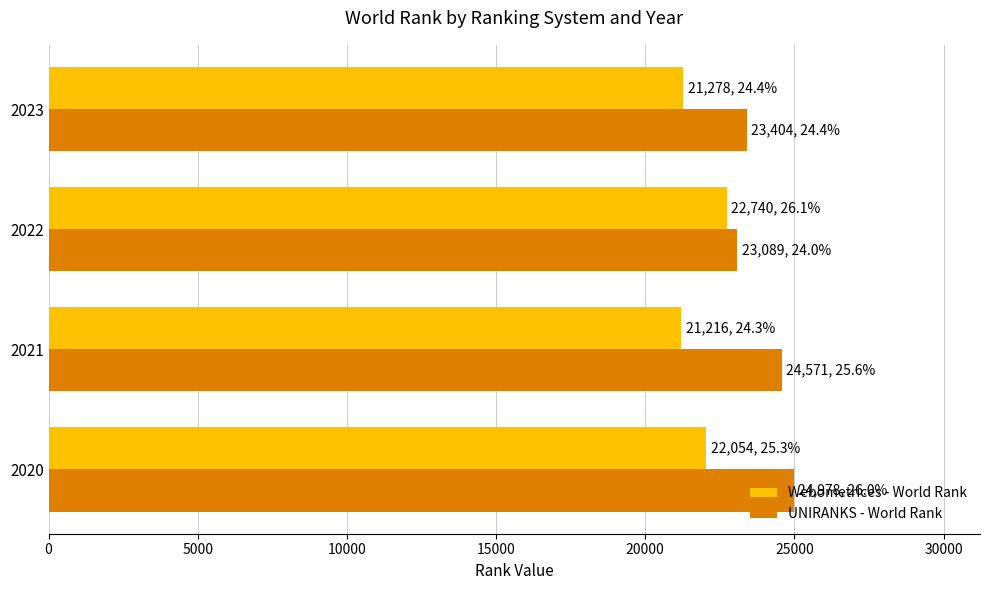

The value of Webometrices - World Rank at 2023 is 21278. True or false?

True